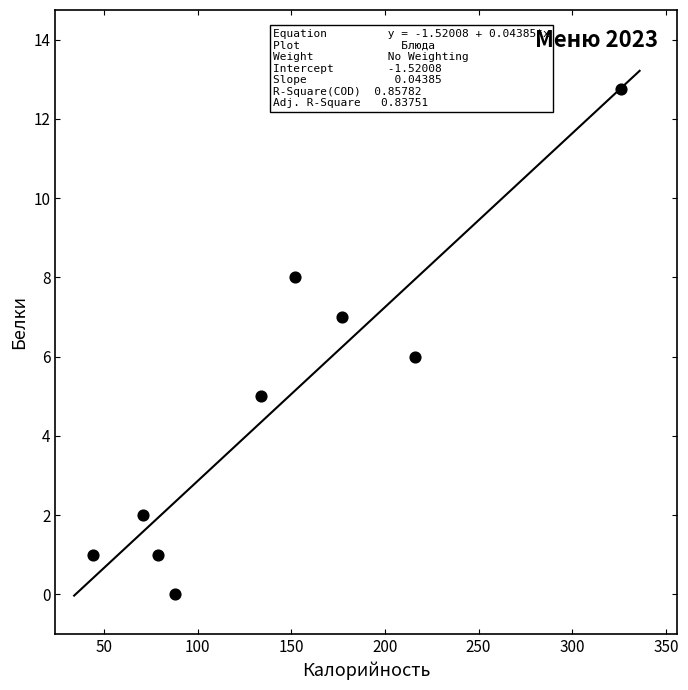

What is the average X value?

143.0